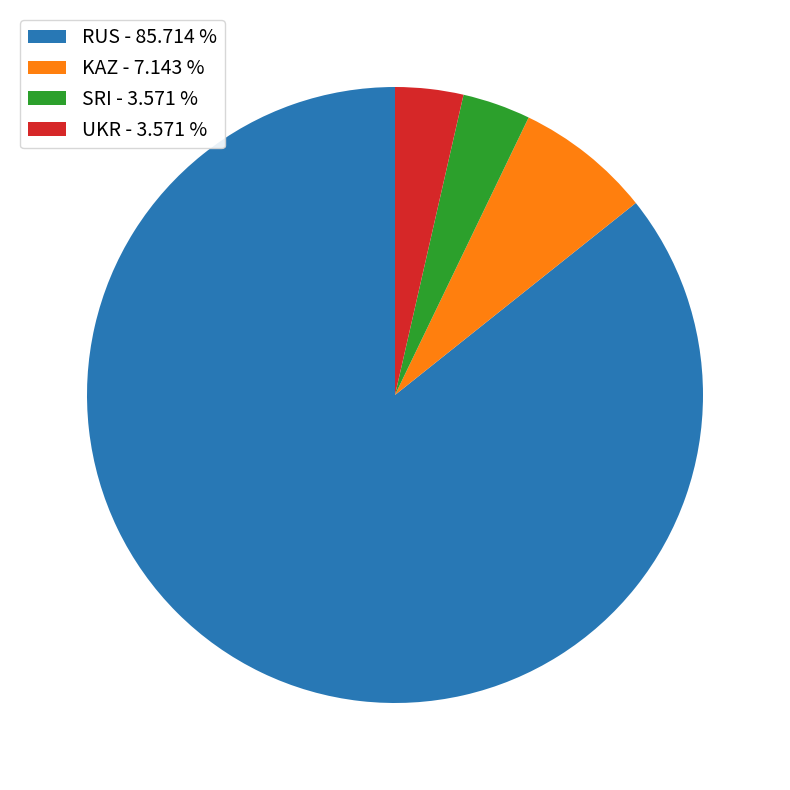

Combined, do RUS and SRI account for over 50%?

Yes